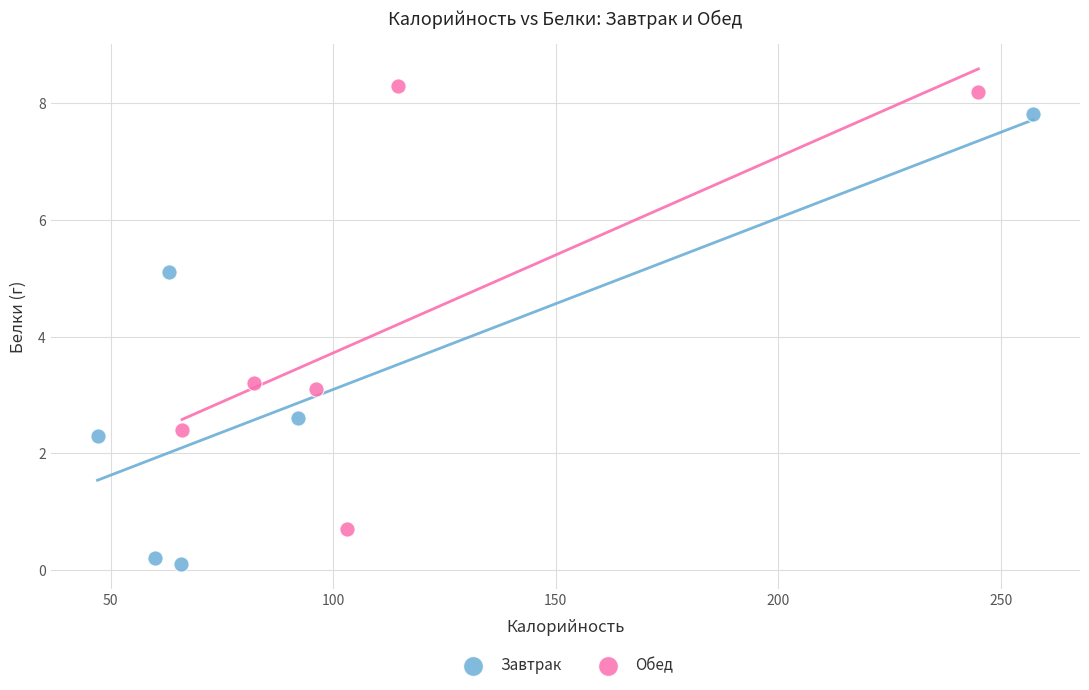

Which series reaches the maximum Y coordinate?

Обед